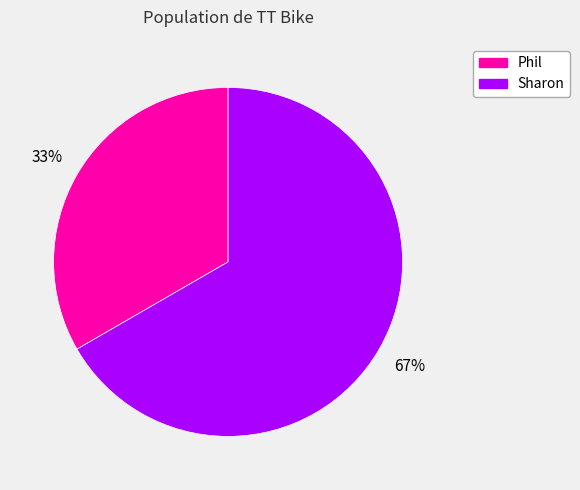

Rank the categories by value from lowest to highest.

Phil, Sharon